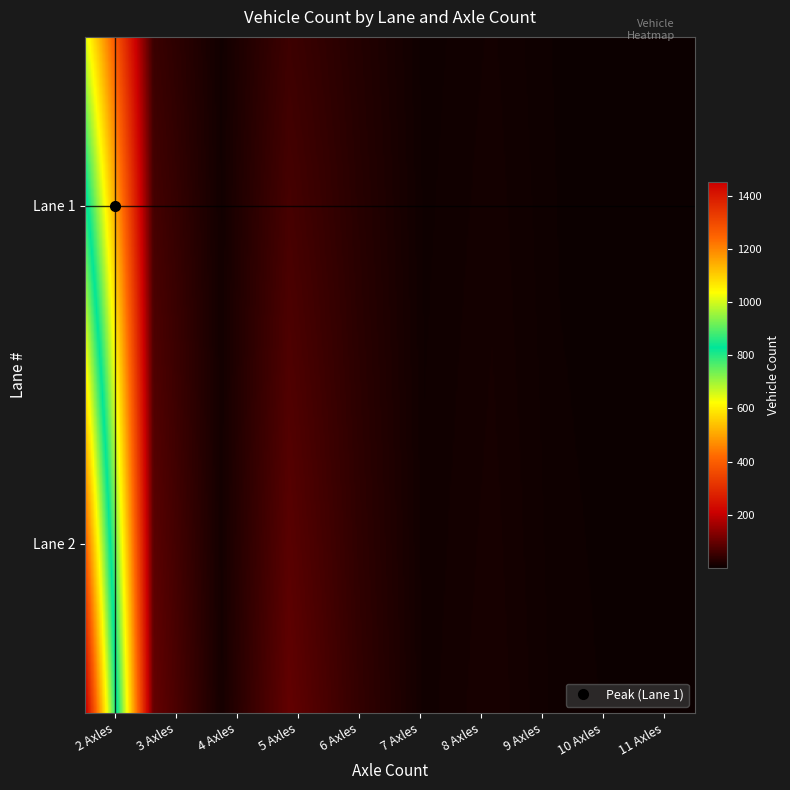

At which category does the chart reach its peak across all series?

2